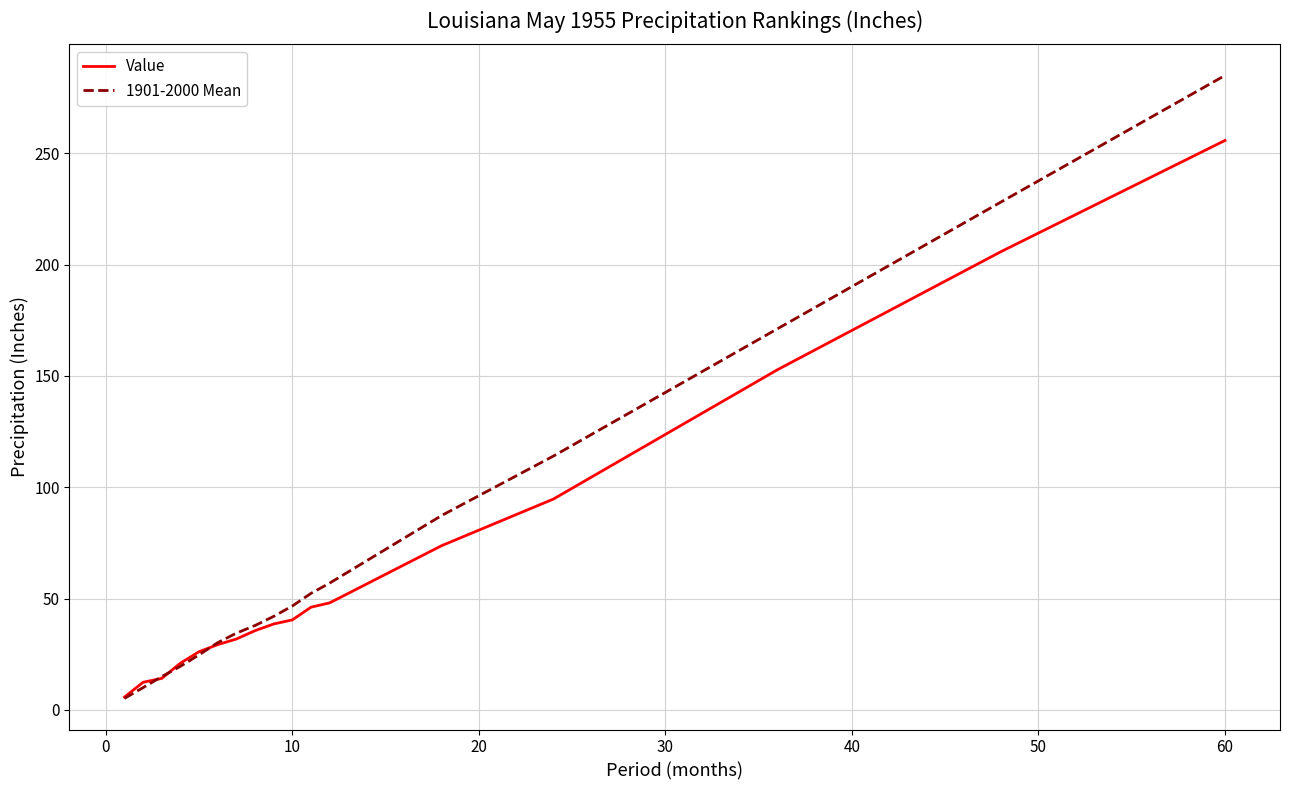

Which series has the largest range (max minus min)?

1901-2000 Mean